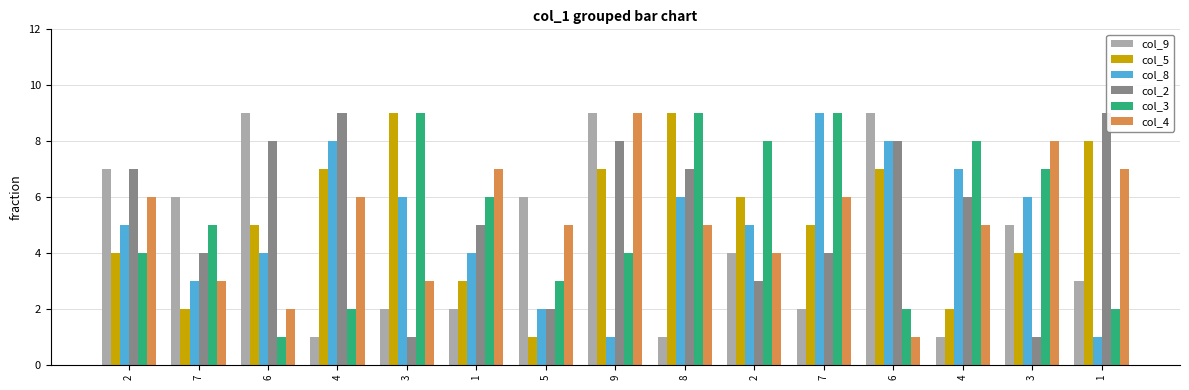

What is the label of the 13th bar from the left?

4